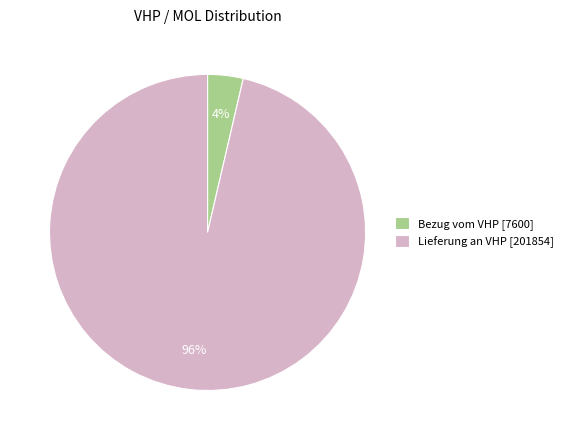

True or false: Lieferung an VHP [201854] accounts for 96% of the total.

True